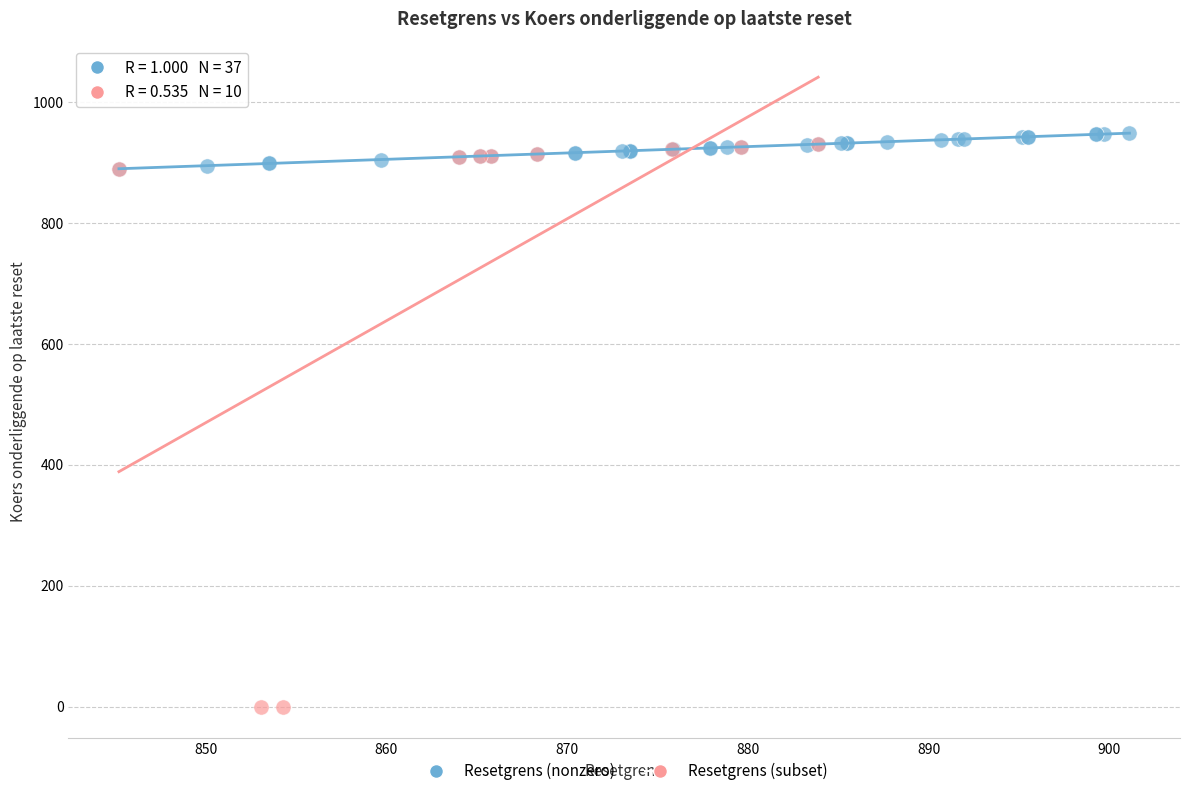

Which series has the largest Y range (max minus min)?

Resetgrens (subset)